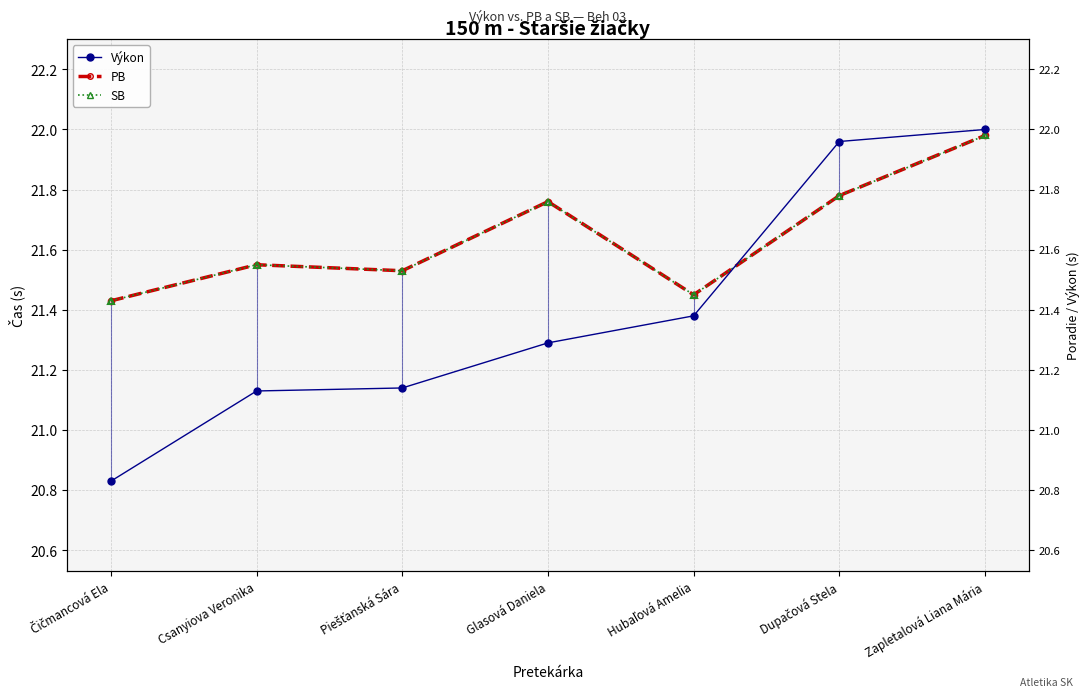

Which series changed the most between Čičmancová Ela and Zapletalová Liana Mária?

Výkon